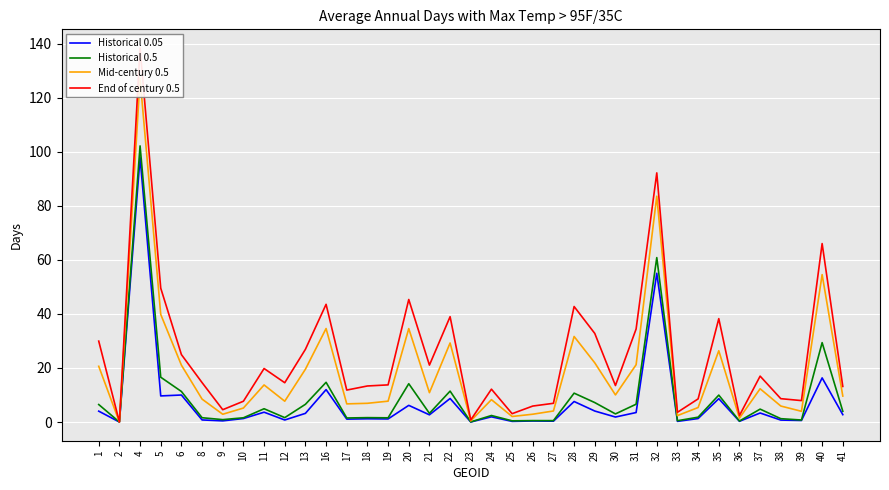

What is the maximum value for Historical 0.05?

97.9